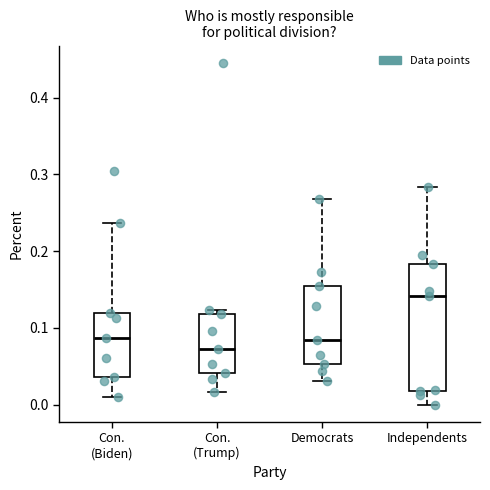

Reading left to right, transcribe this box plot: for each box, give where its median line is, the range the box spans, and where its two whiskers end, as read against the y-axis. The values are not printed on the chart, so give them approximately, as read against the axis.

Con. (Biden): median 0.09, box 0.04 to 0.12, whiskers 0.01 to 0.24
Con. (Trump): median 0.07, box 0.04 to 0.12, whiskers 0.02 to 0.12 (just above the box's upper edge)
Democrats: median 0.08, box 0.05 to 0.15, whiskers 0.03 to 0.27
Independents: median 0.14, box 0.02 to 0.18, whiskers 0.00 to 0.28